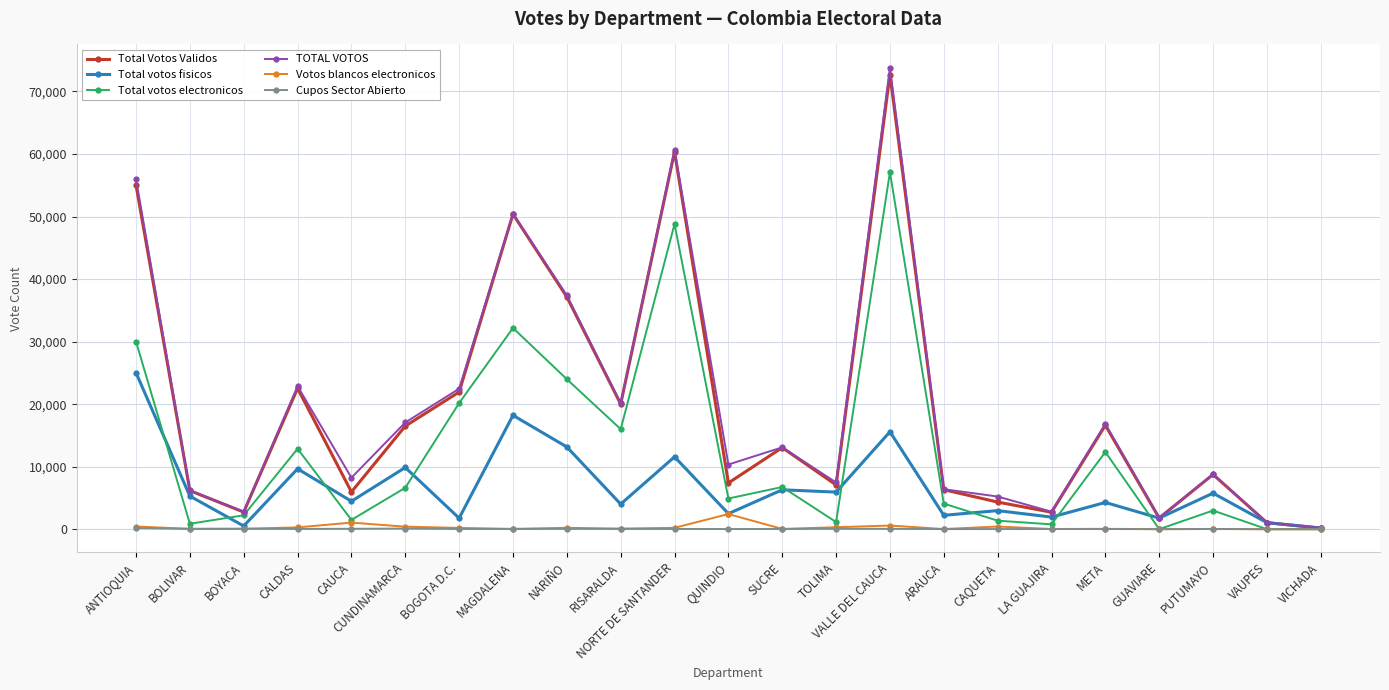

Where is the first local maximum for Total votos fisicos?

CALDAS